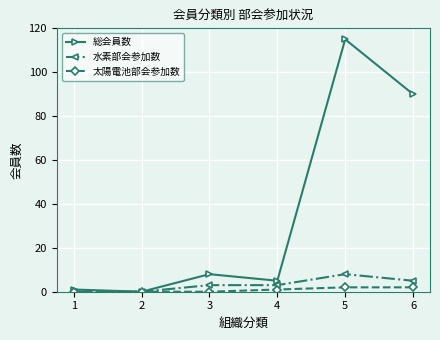

What is the maximum value for 水素部会参加数?

8